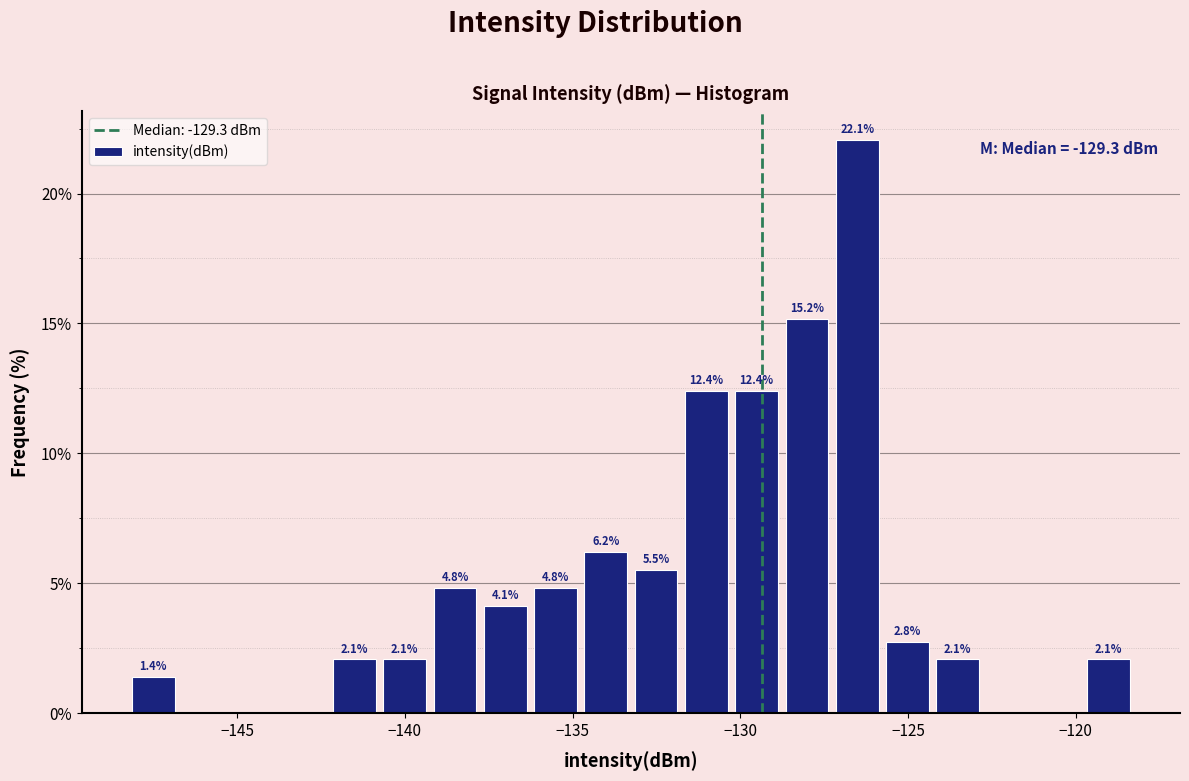

Read against the x-axis, roughly where is the centre of the tallest bar?

-126.5